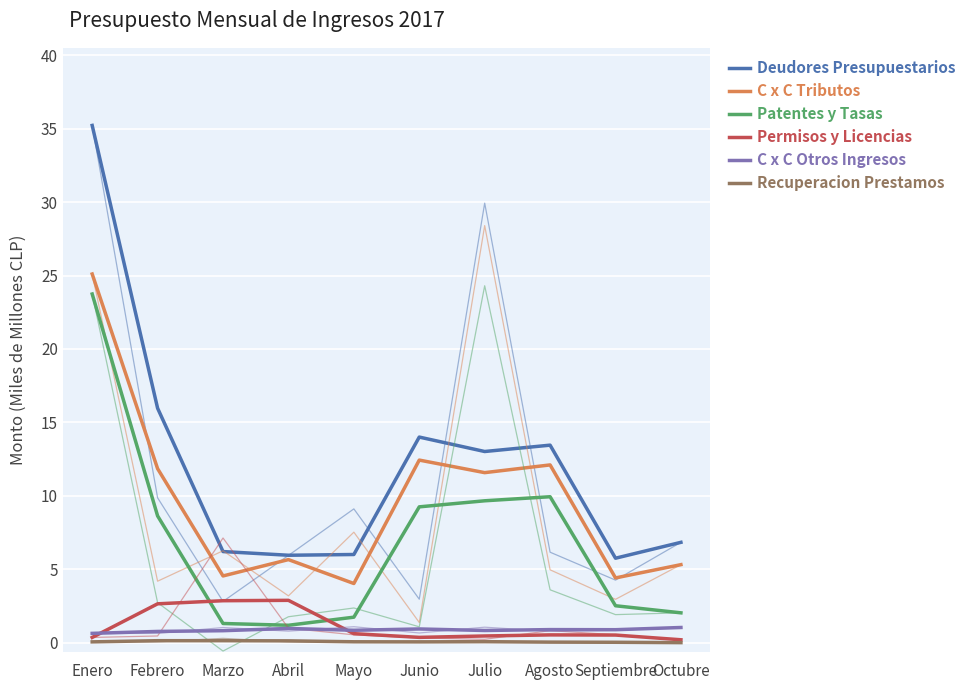

How many values in the Patentes y Tasas series exceed 8?

5